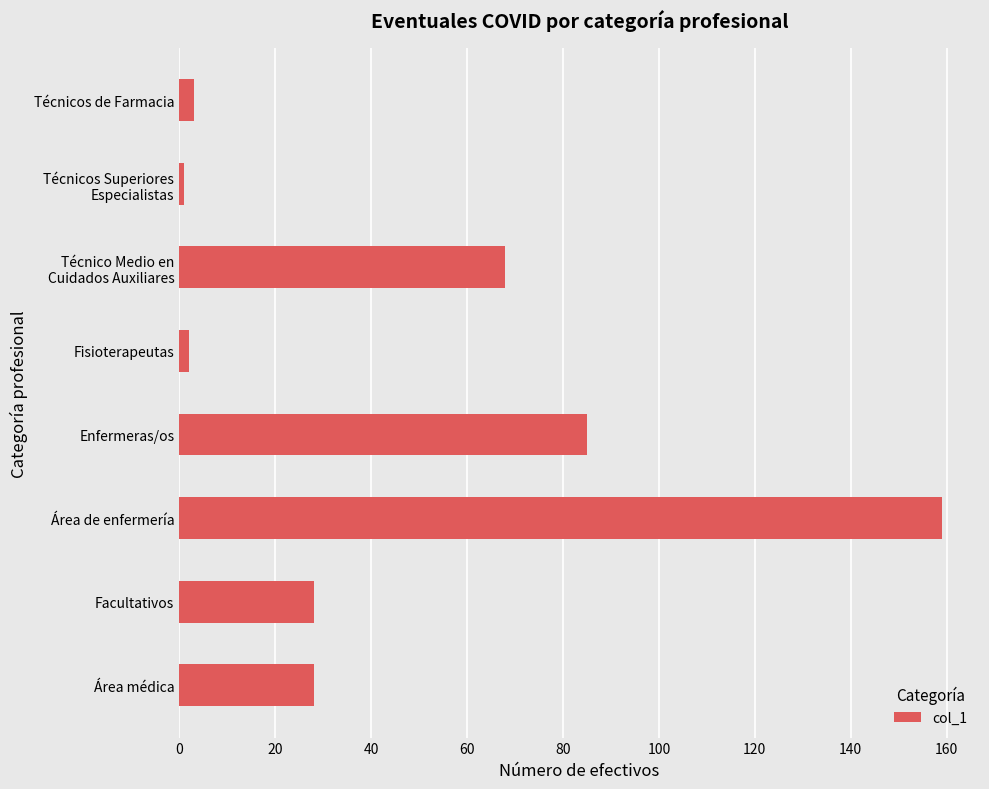

The value at Área médica is 45. True or false?

False